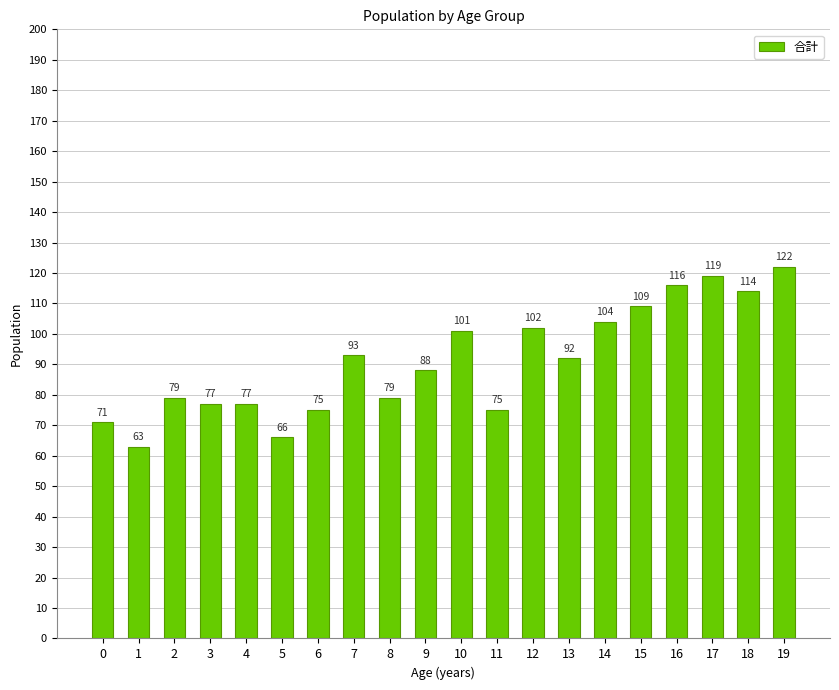

True or false: the data shows 61 at 17.

False